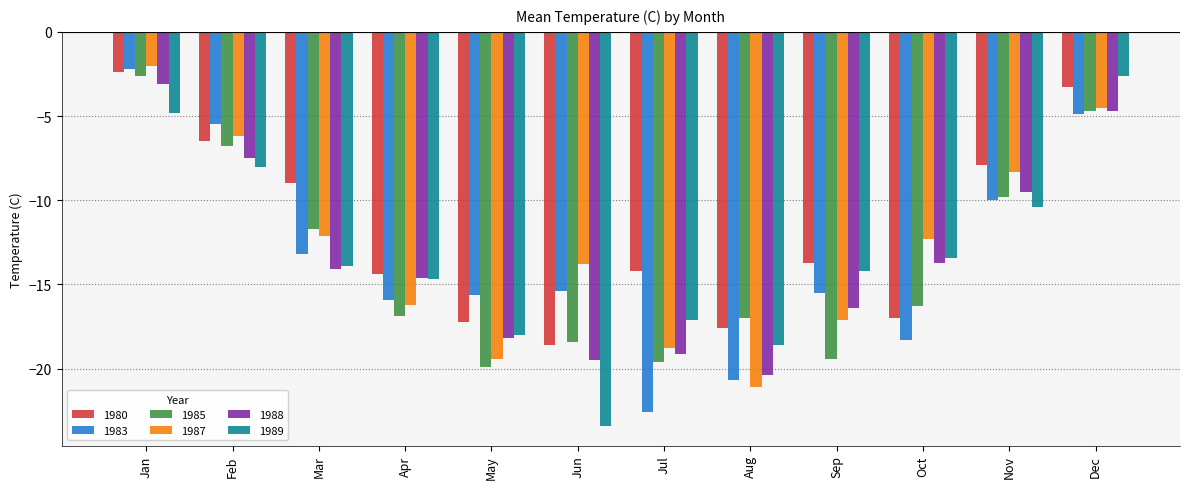

What is the value of the 1988 bar at the 8th from the left?

-20.4